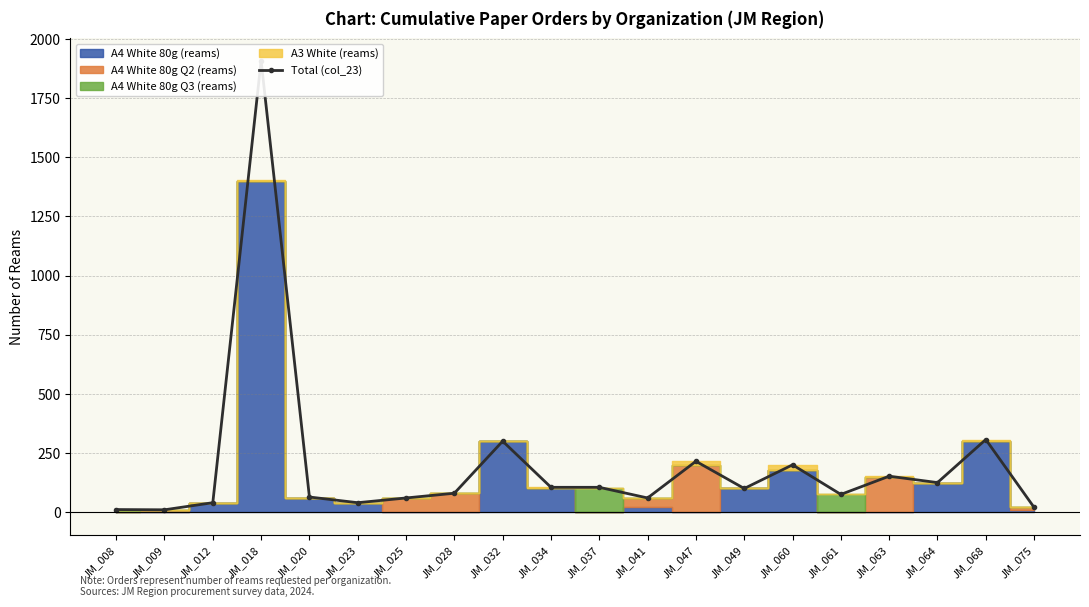

What is the change in value from JM_025 to JM_064?

+65